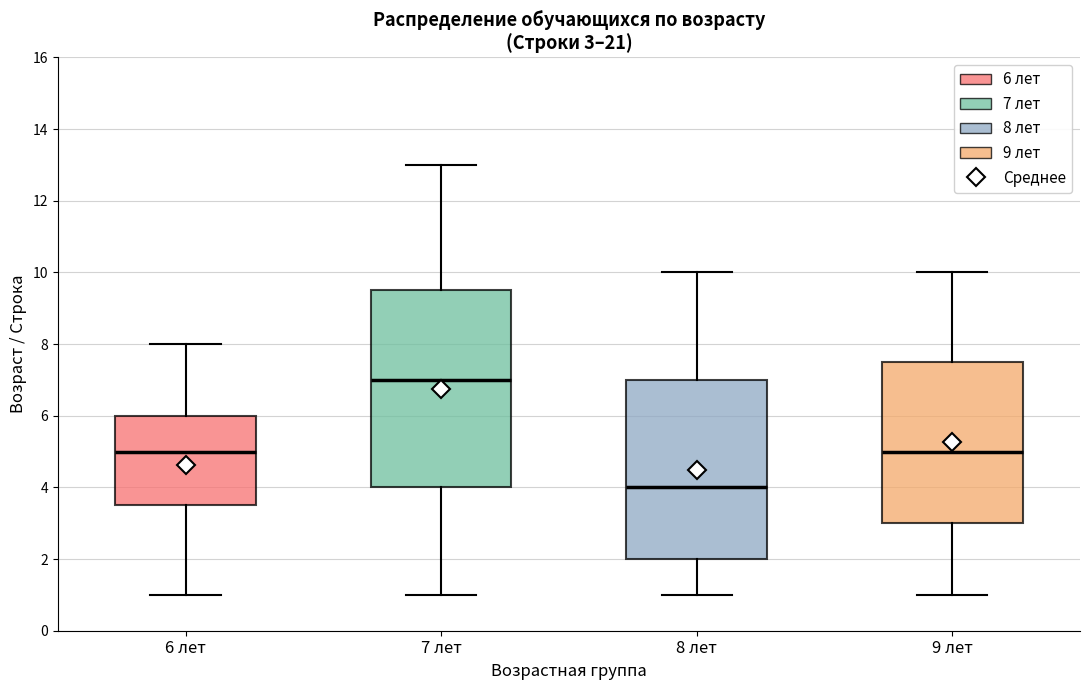

Comparing the boxes themselves (not the whiskers), which one is the tallest?

7 лет